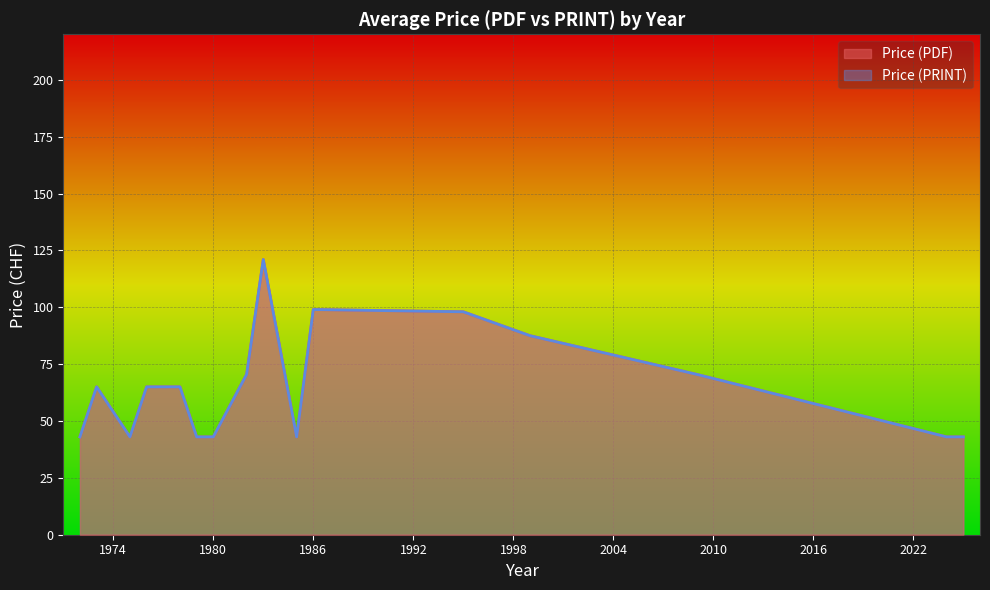

True or false: Price (PDF) has a value of 20 at 1981.

False